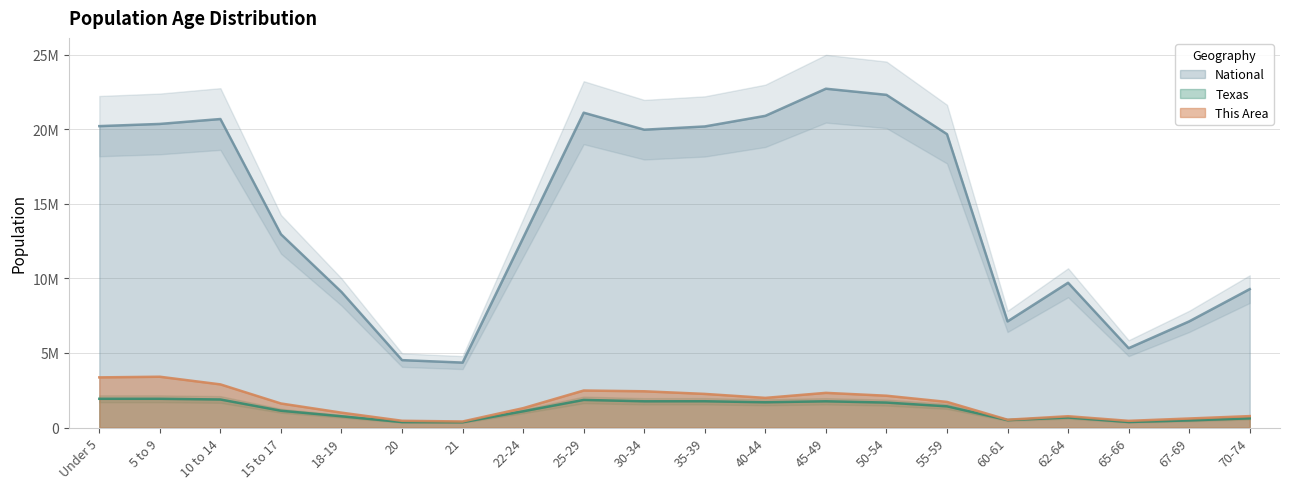

True or false: National has more than 1 points higher than both neighbors.

True